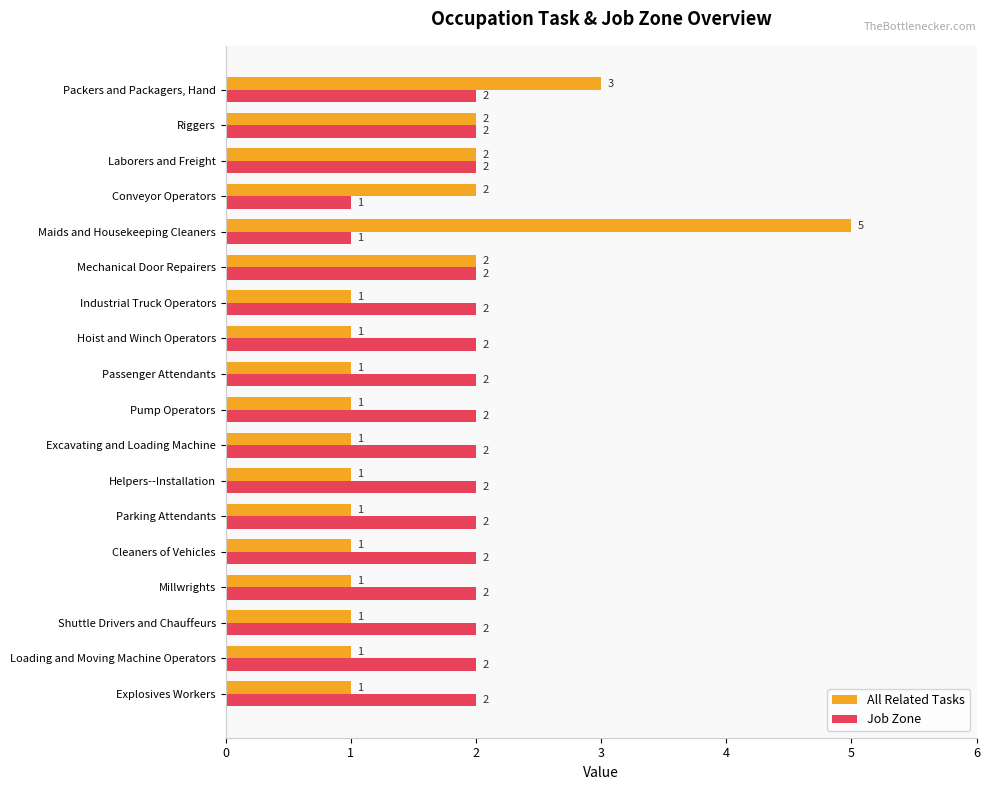

At how many categories does at least one series exceed 1?

18